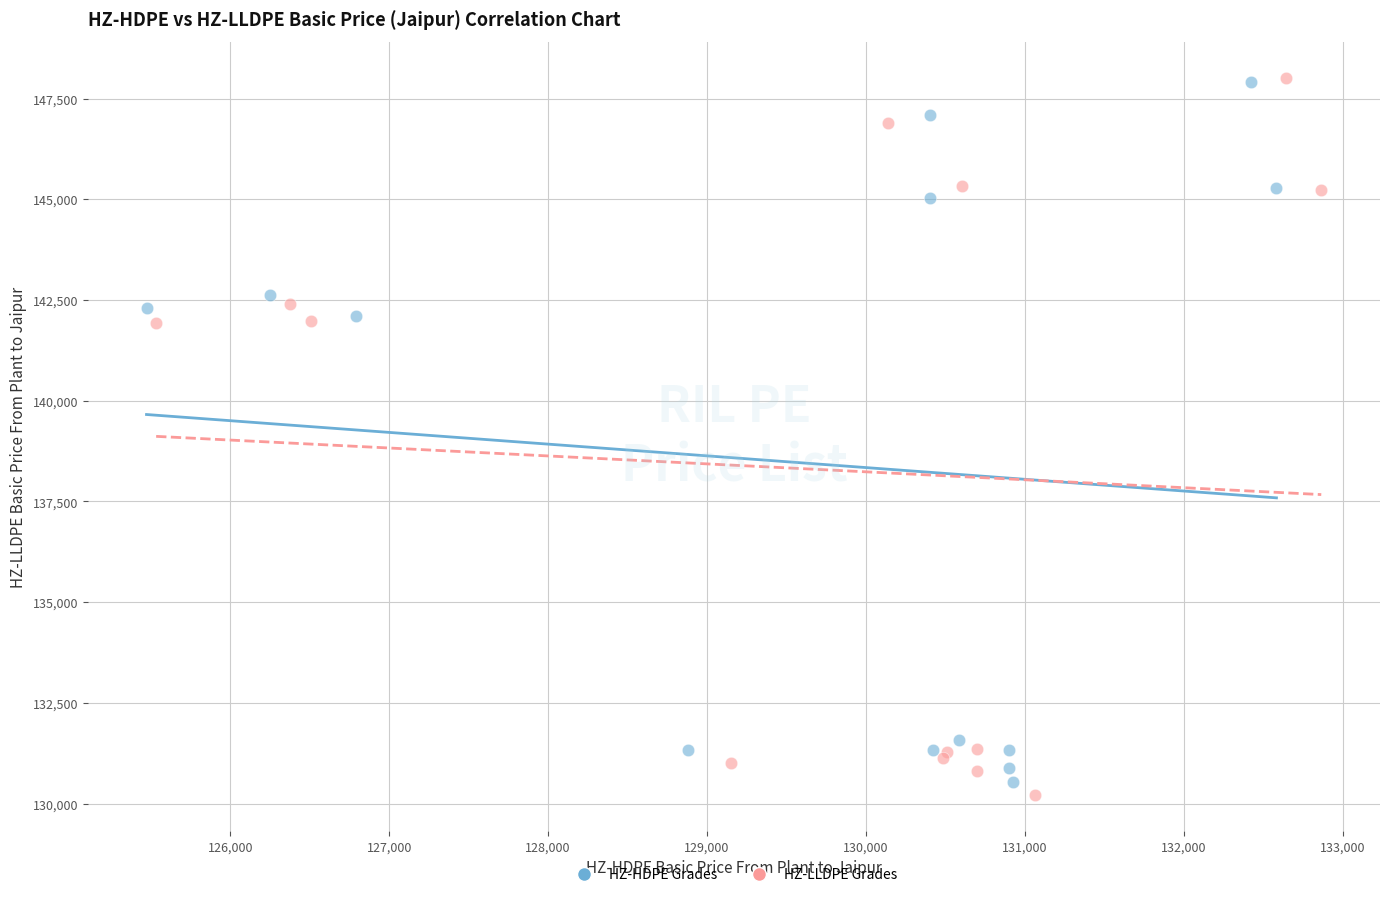

Which series has the widest spread of Y values?

HZ-LLDPE Grades